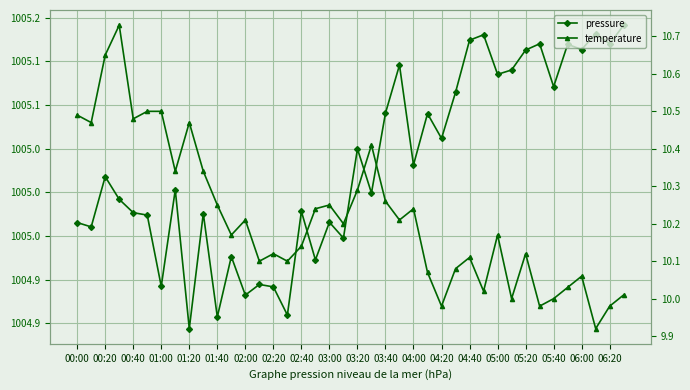

The value of temperature at 33 is 6.4. True or false?

False